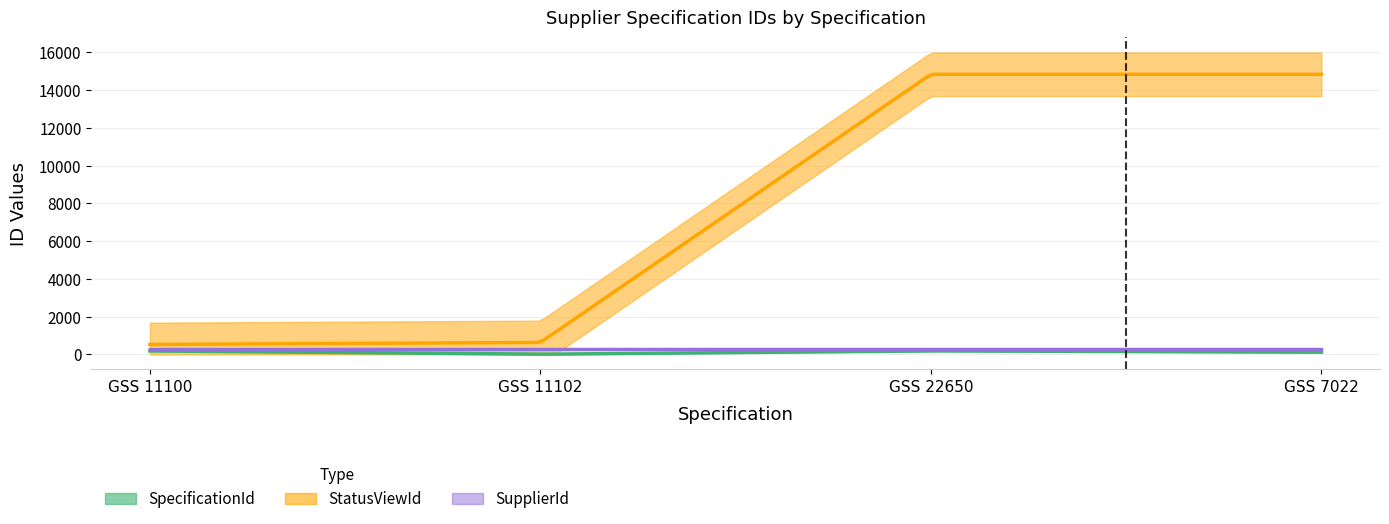

Rank the categories by SupplierId value from lowest to highest.

GSS 11100, GSS 11102, GSS 22650, GSS 7022